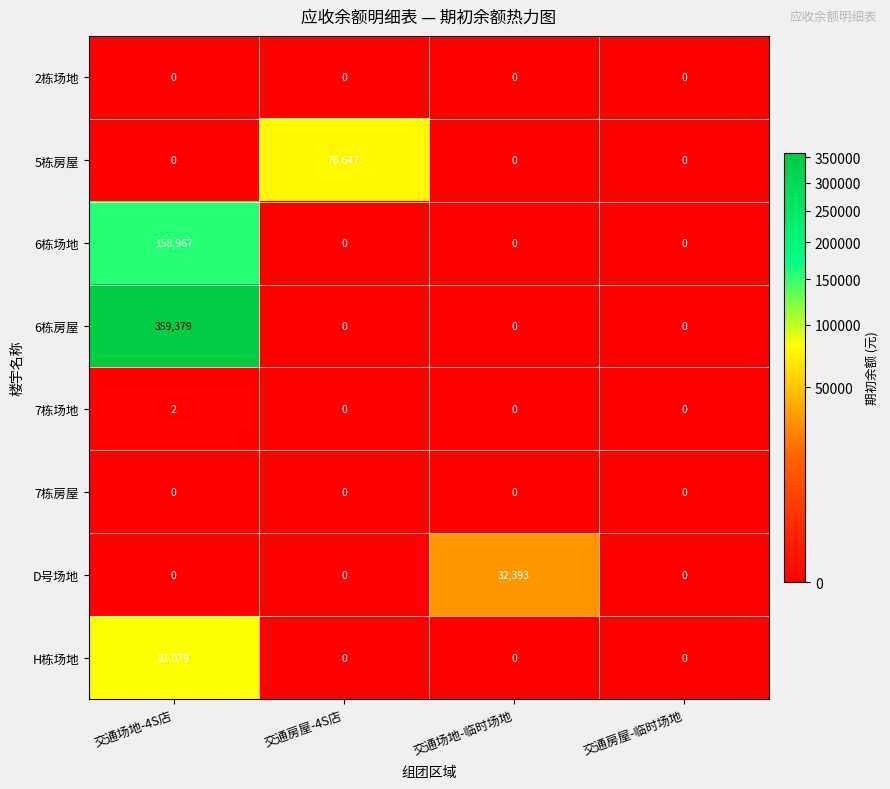

At how many categories does at least one series exceed 275228?

1